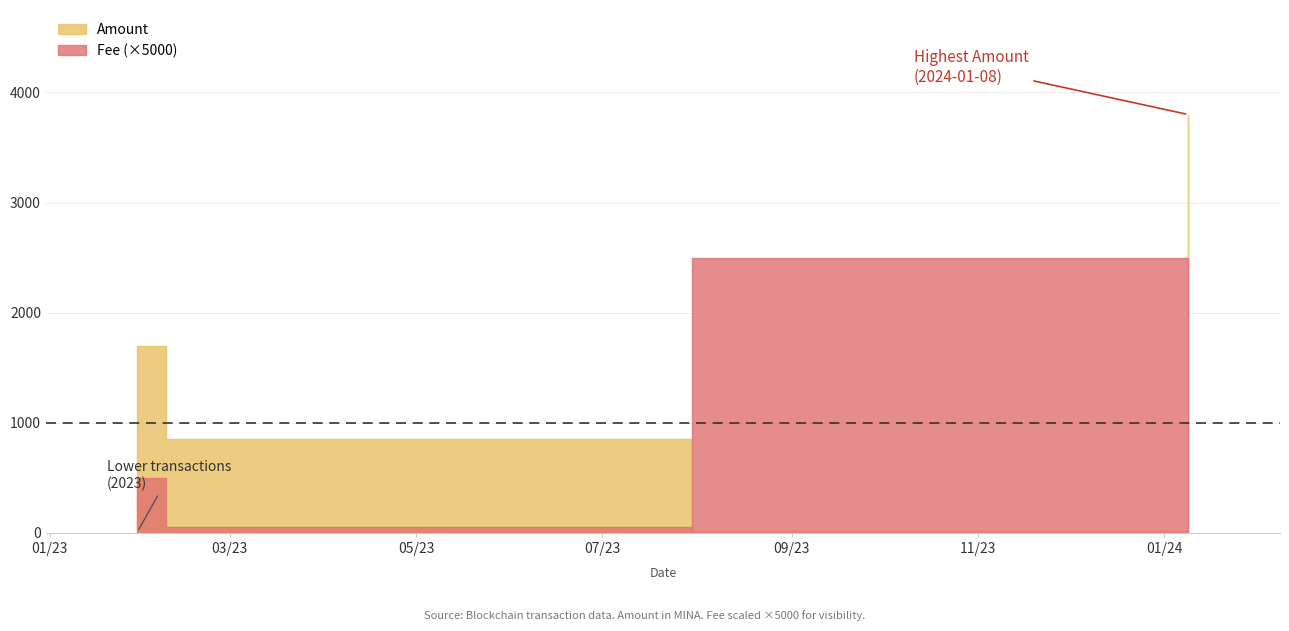

True or false: Fee and Amount cross at least once.

False